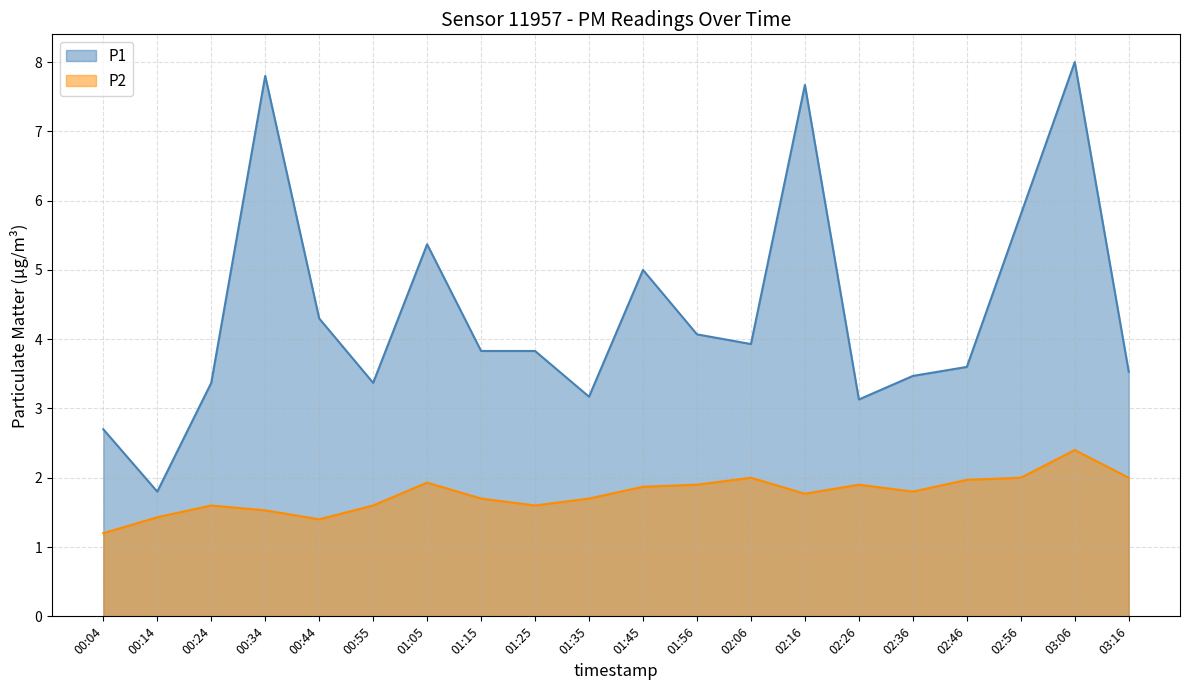

Read the P2 value at 00:14.

1.4